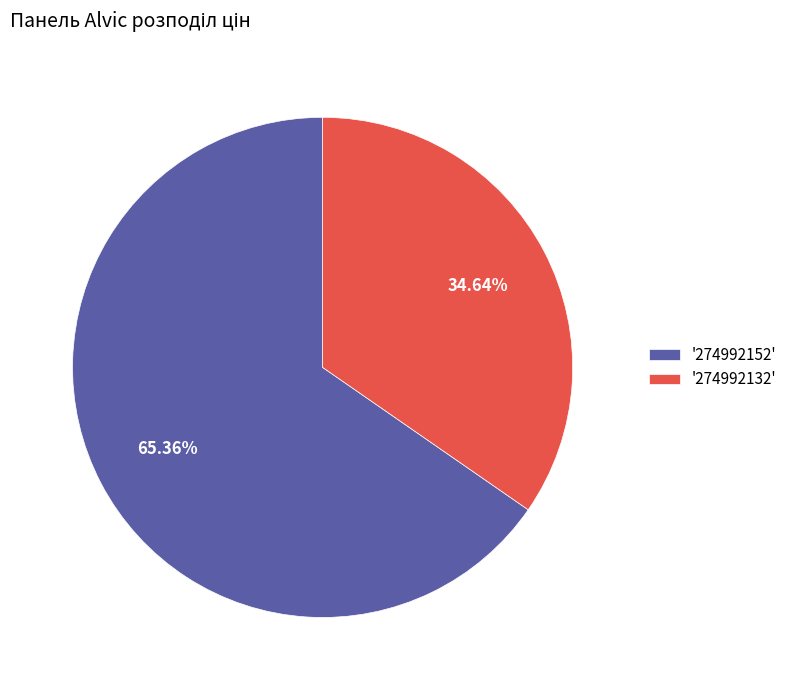

Rank the categories by value from lowest to highest.

'274992132', '274992152'